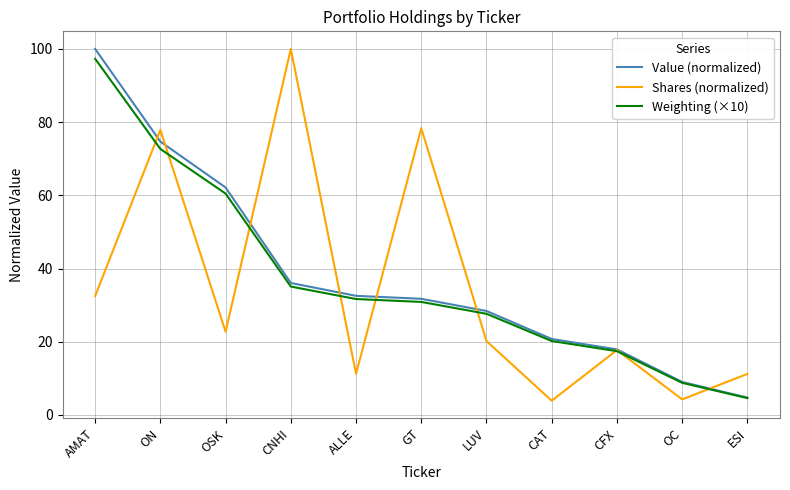

Where is Value (normalized) nearest to the value 52?

OSK